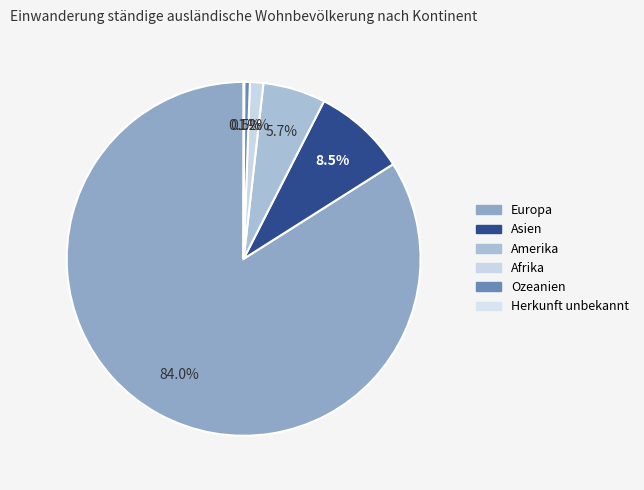

What portion of the pie excludes Afrika?

98.8%